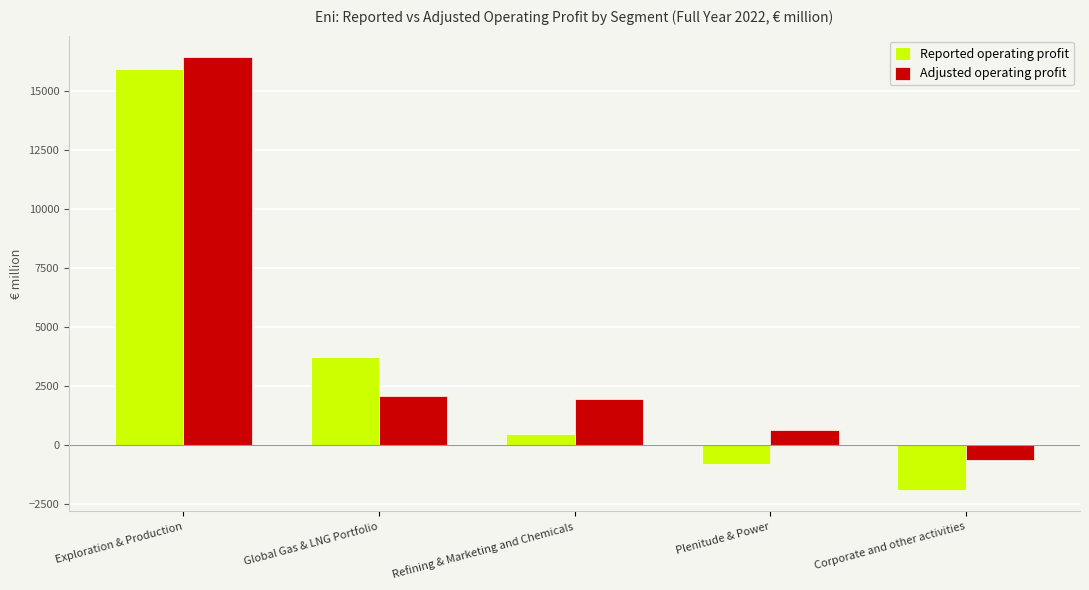

What position from the left is Corporate and other activities?

5